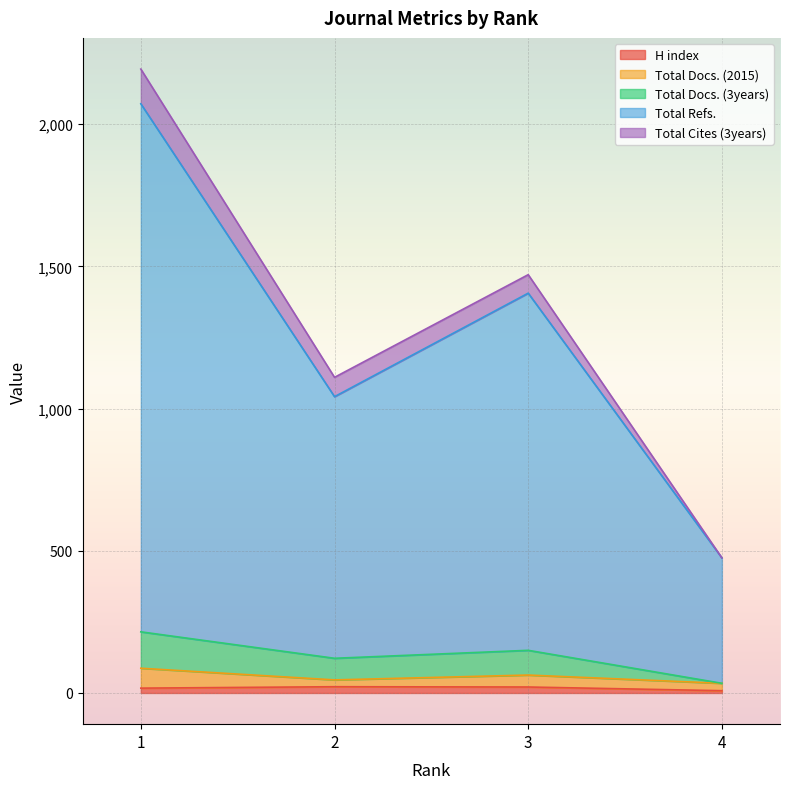

What is the difference between the second highest and second lowest values in the H index series?

4